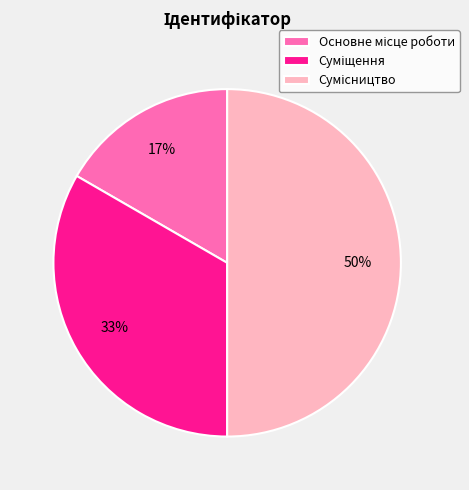

To the nearest percent, what is the difference between the largest and smallest slice percentages?

33%